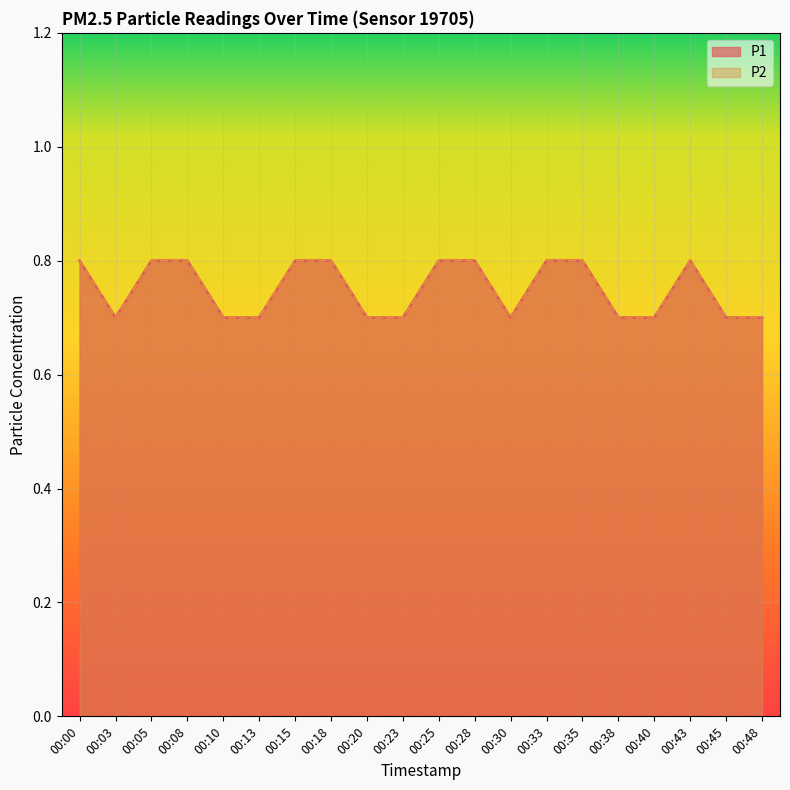

Is it true that P1 equals 0.8 at 00:28?

True